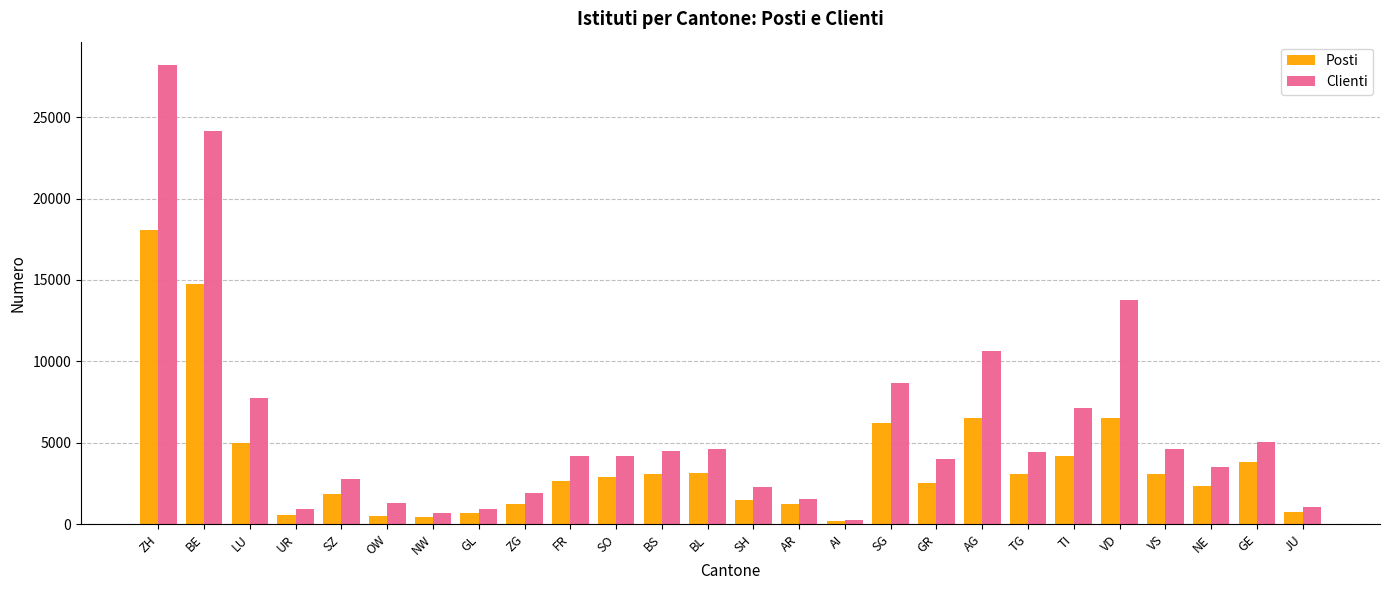

How many data points in Posti are less than 2876?

13